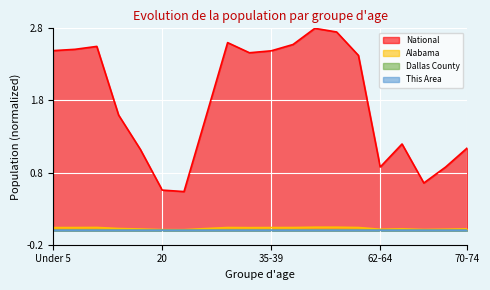

At which label does Alabama reach its peak?

50-54